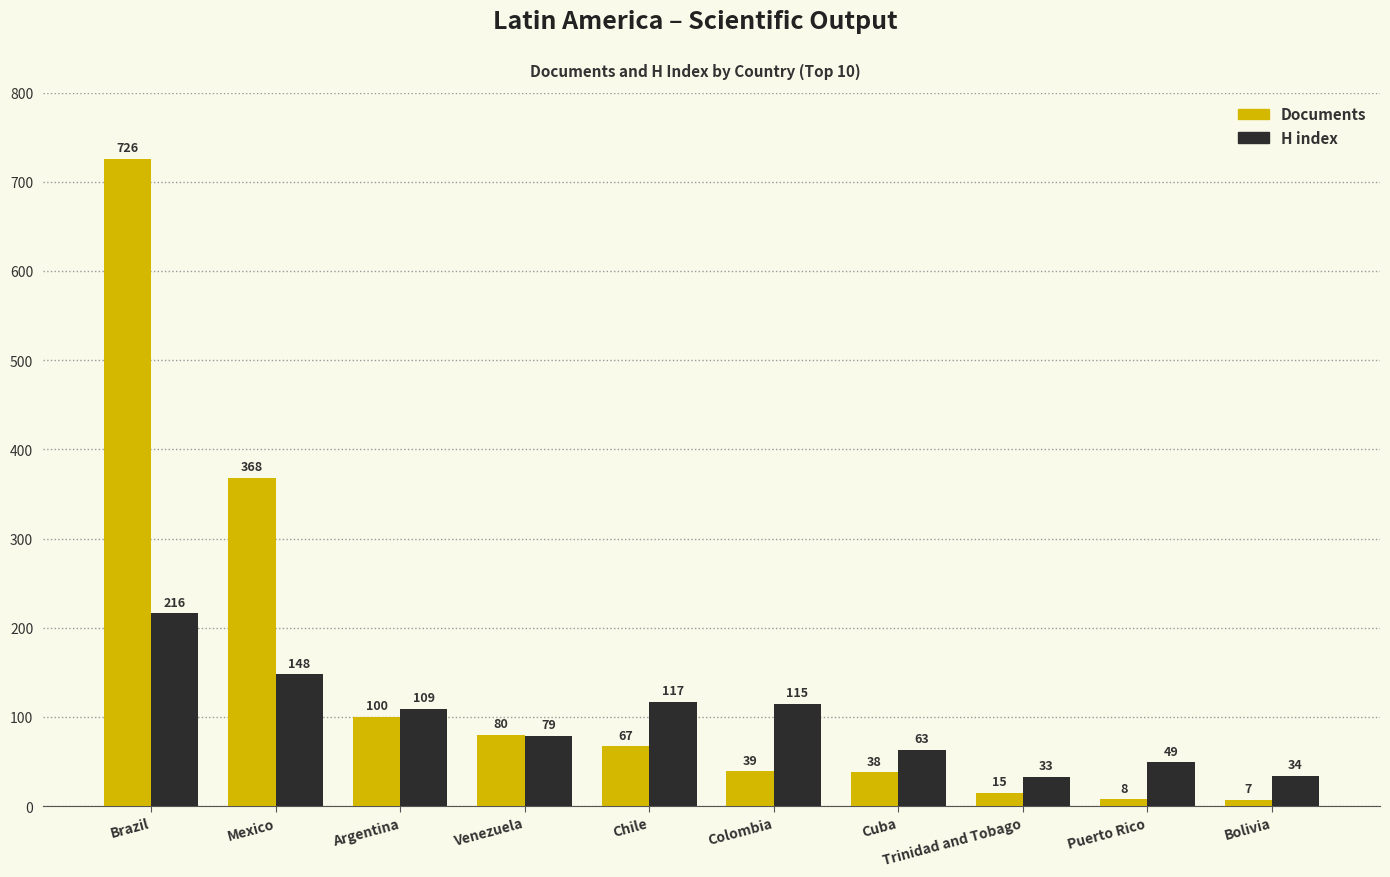

What are all the series names shown in the legend?

Documents, H index